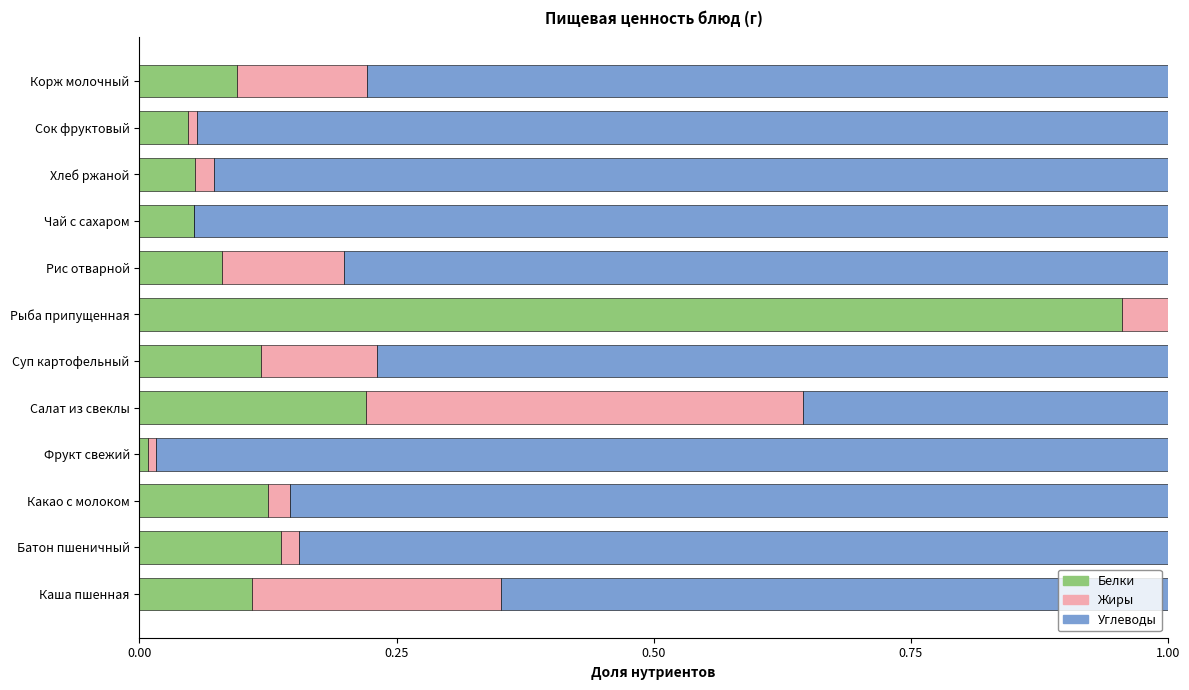

True or false: Белки has a value of 0.1 at Корж молочный.

True